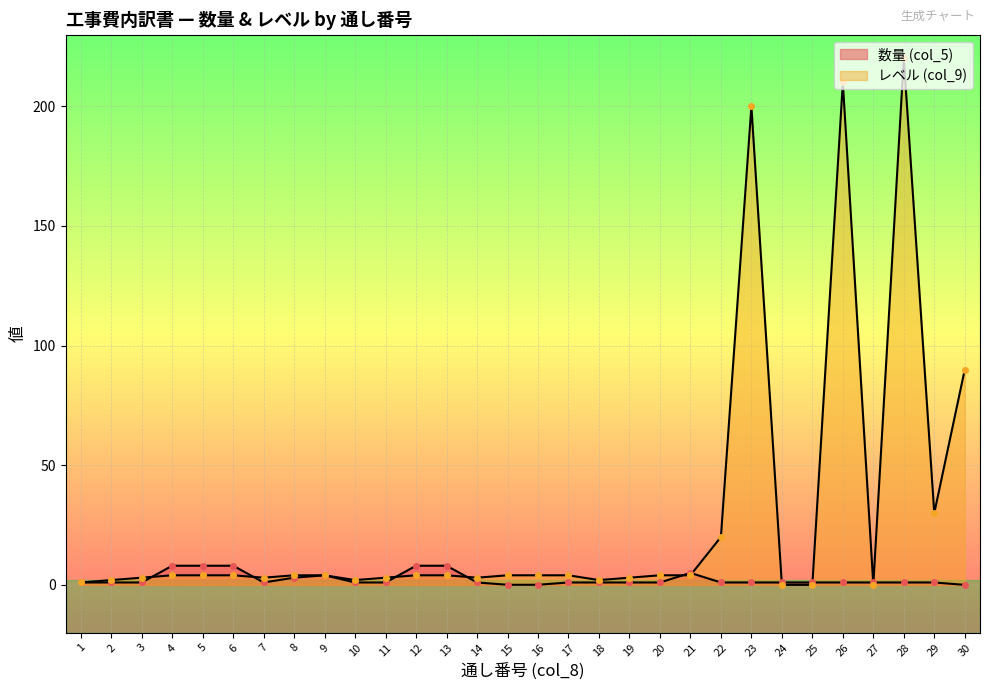

True or false: 数量 (col_5) and レベル (col_9) cross at least once.

True